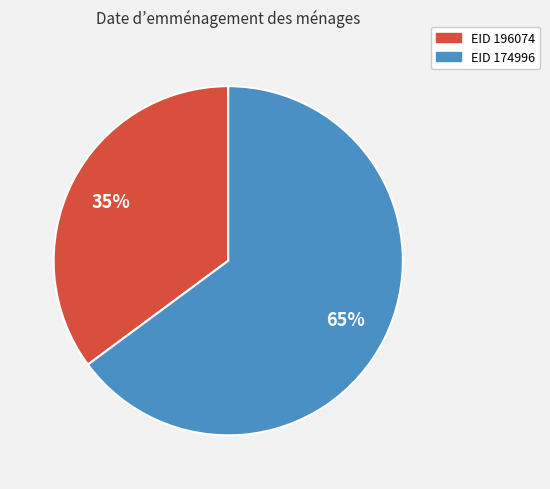

To the nearest percent, what is the difference between the largest and smallest slice percentages?

30%